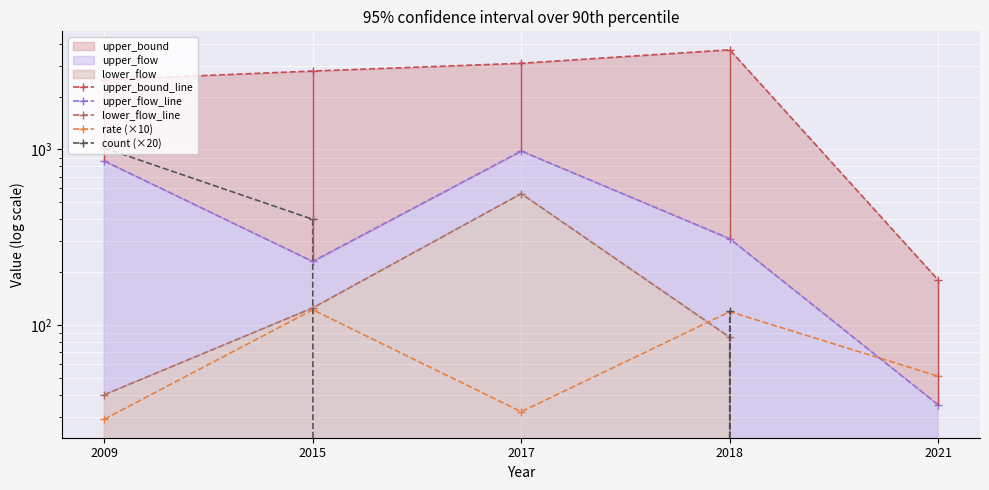

Which category has the lowest value in the rate (×10) series?

2009